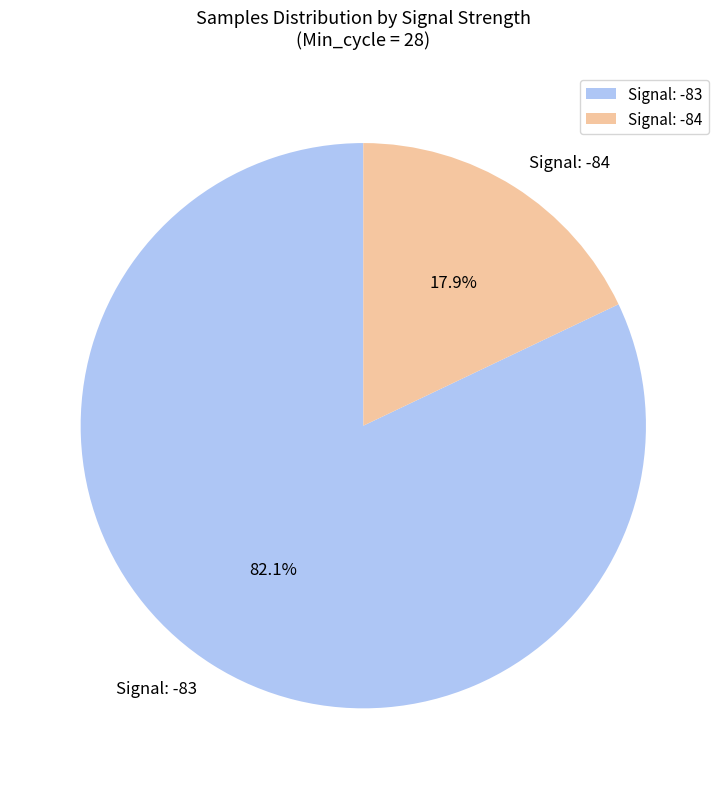

Rank the categories by value from highest to lowest.

Signal: -83, Signal: -84